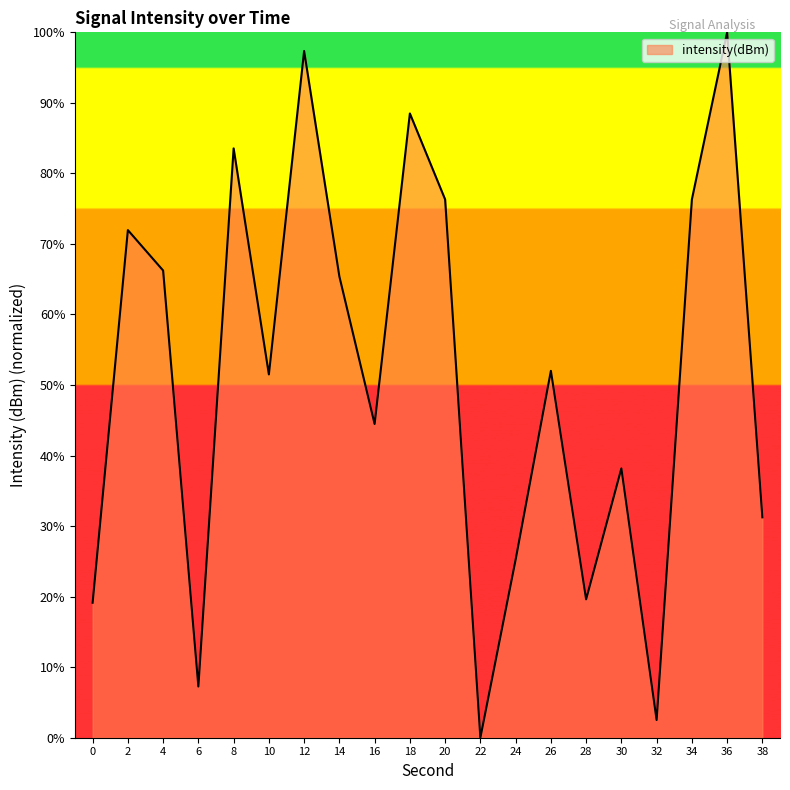

True or false: the data has more than 1 interior local peaks.

True